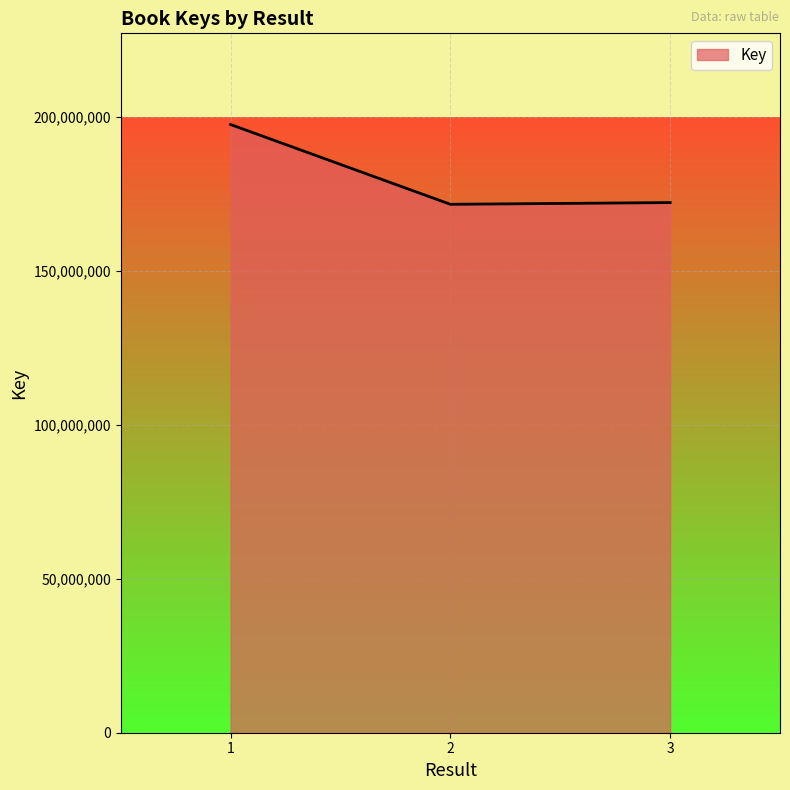

True or false: the data shows 197501268 at 1.

True